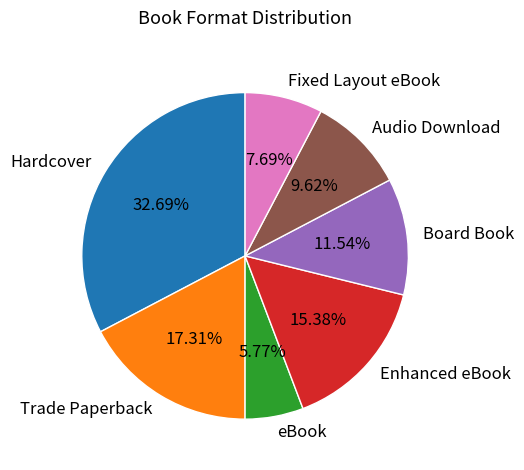

What portion of the pie excludes Hardcover?

67.3%